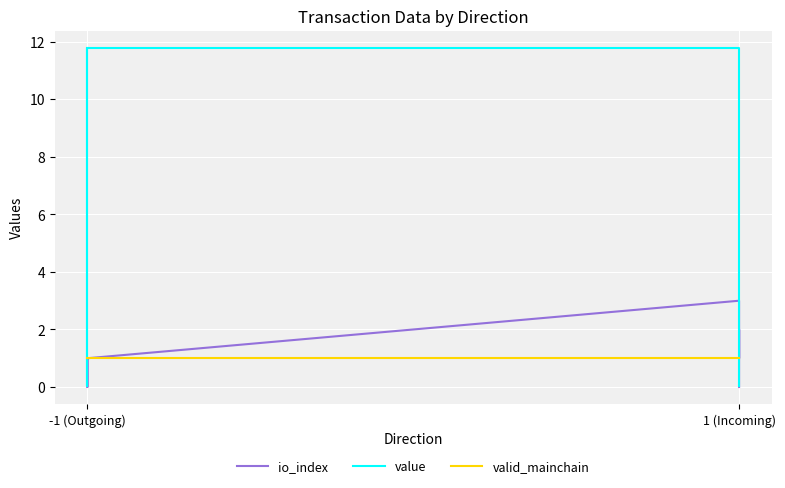

What is the label of the 1st point from the left?

-1 (Outgoing)